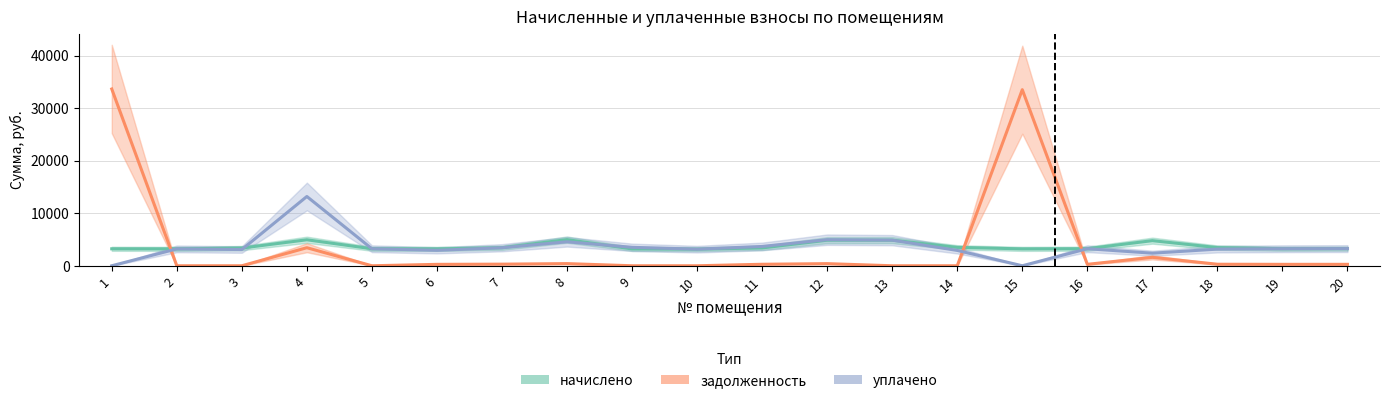

Where is the first local maximum for уплачено?

2